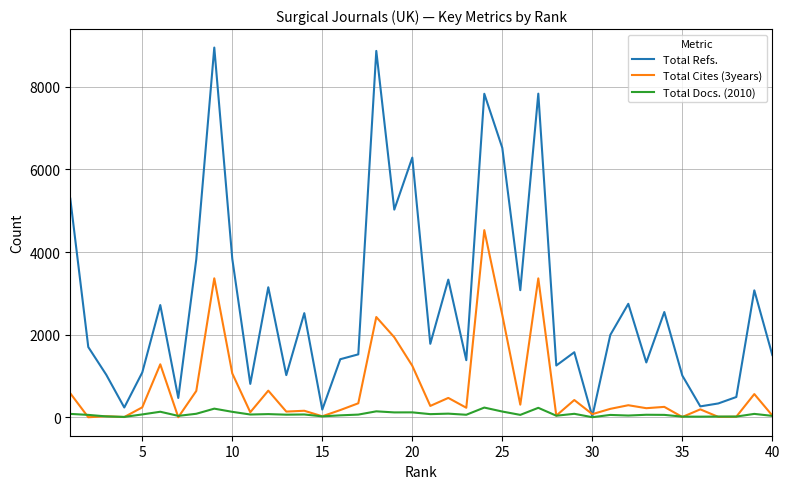

What is the average value of the Total Refs. series?

2746